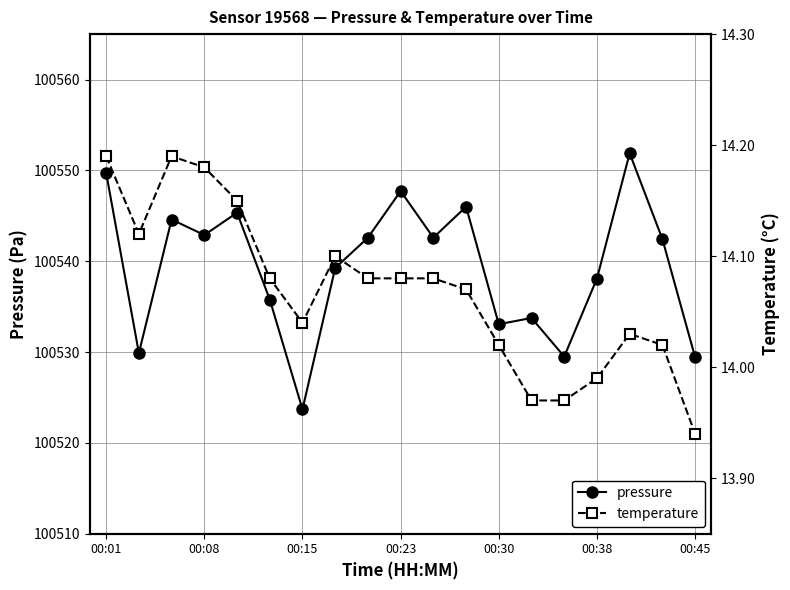

True or false: pressure has more than 0 interior local peaks.

True